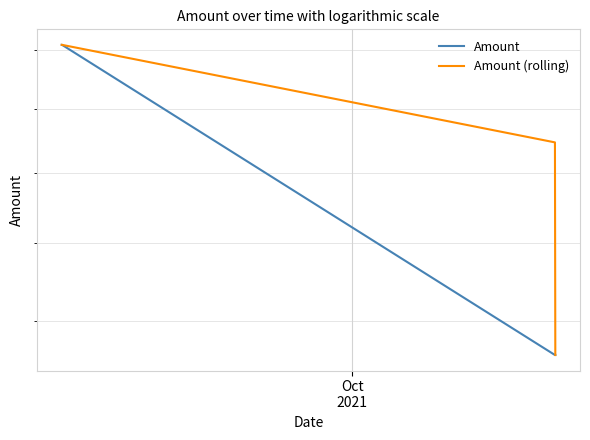

Reading right to left, list all the values displayed in this chart.

Amount: 17188.1	17188.1	26195.6	26196.6
Amount (rolling): 17188.1	22945.1	26196.1	26196.6